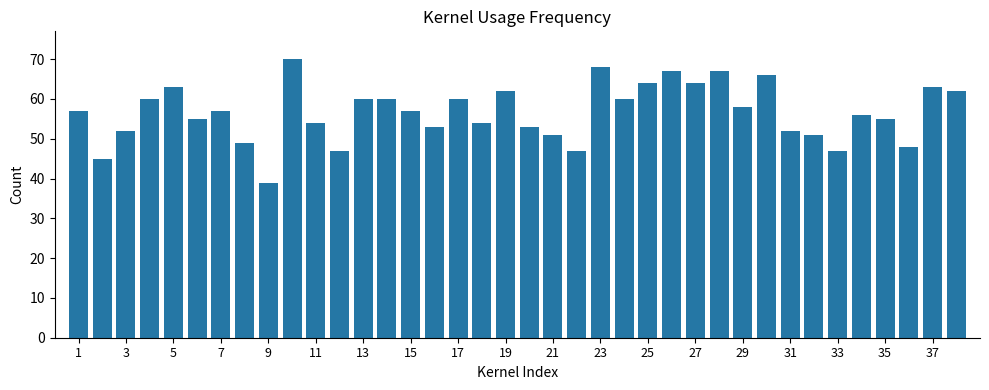

What is the smallest value displayed?

39